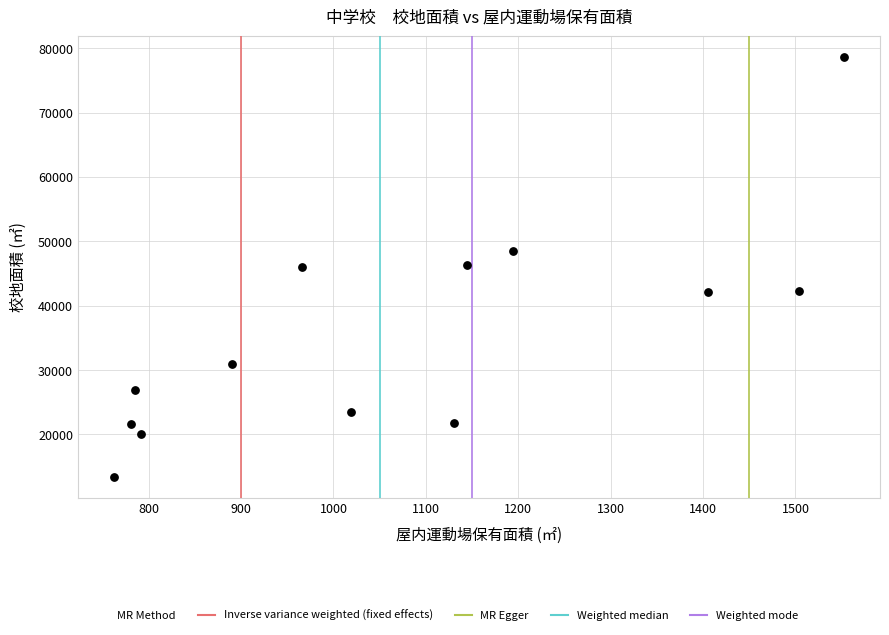

What is the range of X values (max minus min)?

789